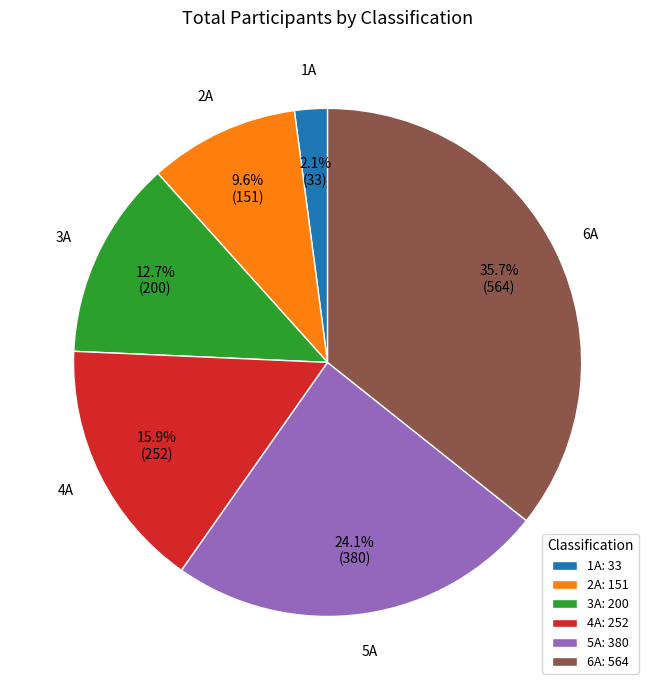

What percentage is the 6A slice, to the nearest percent?

36%